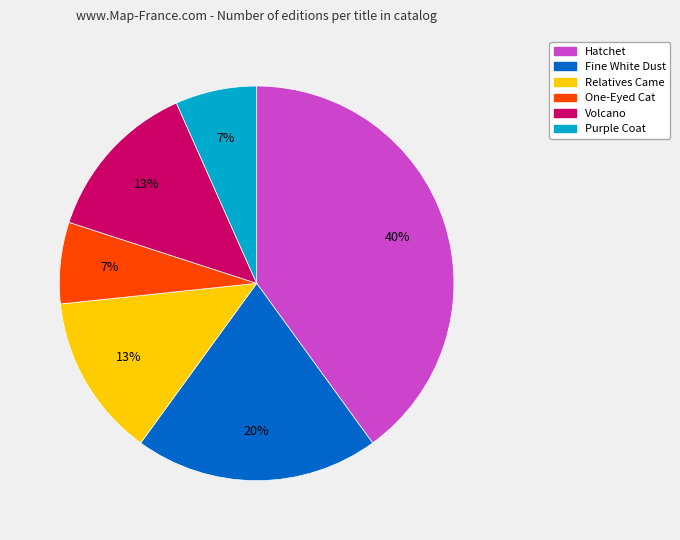

How many slices are in this pie chart?

6